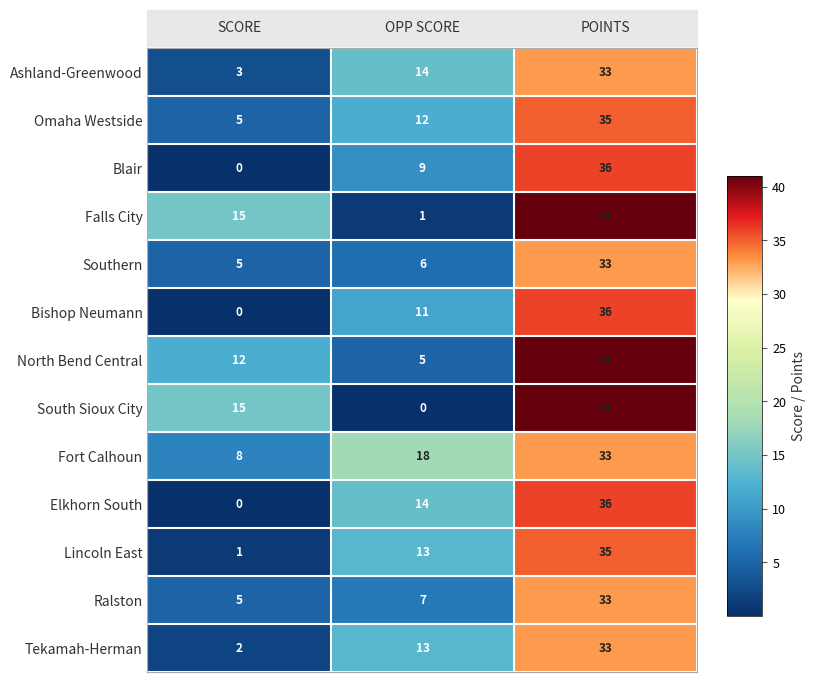

Which series has the largest total across all categories?

Fort Calhoun